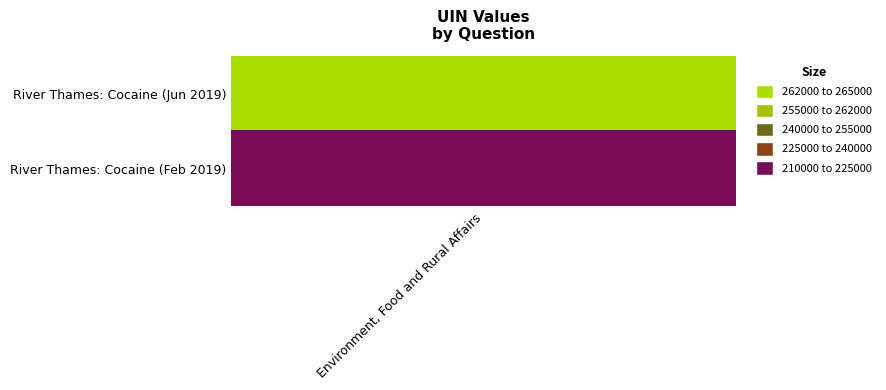

What is the change in value from 0 to 1?

-46086